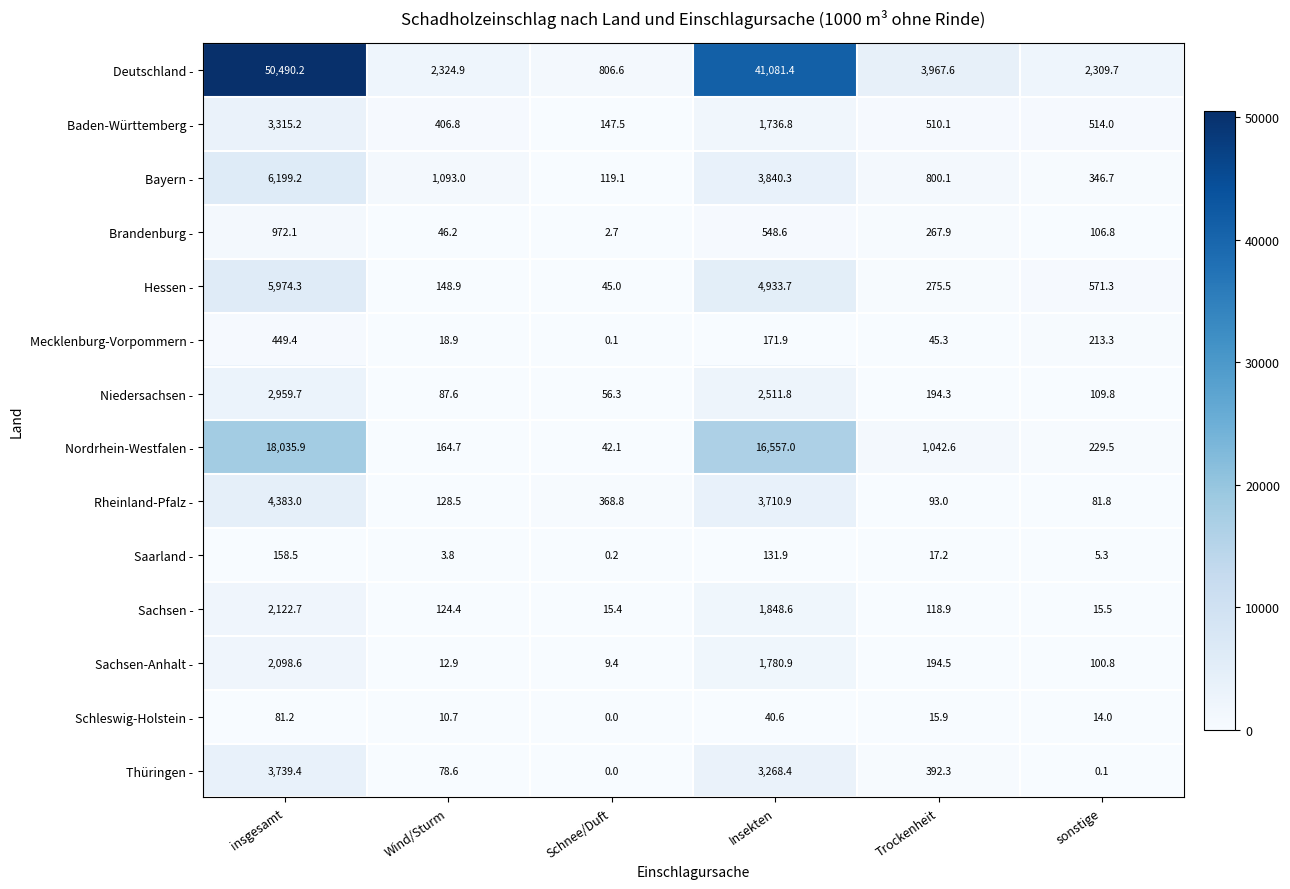

At Wind/Sturm, list the series in order from smallest to largest.

Saarland -, Schleswig-Holstein -, Sachsen-Anhalt -, Mecklenburg-Vorpommern -, Brandenburg -, Thüringen -, Niedersachsen -, Sachsen -, Rheinland-Pfalz -, Hessen -, Nordrhein-Westfalen -, Baden-Württemberg -, Bayern -, Deutschland -